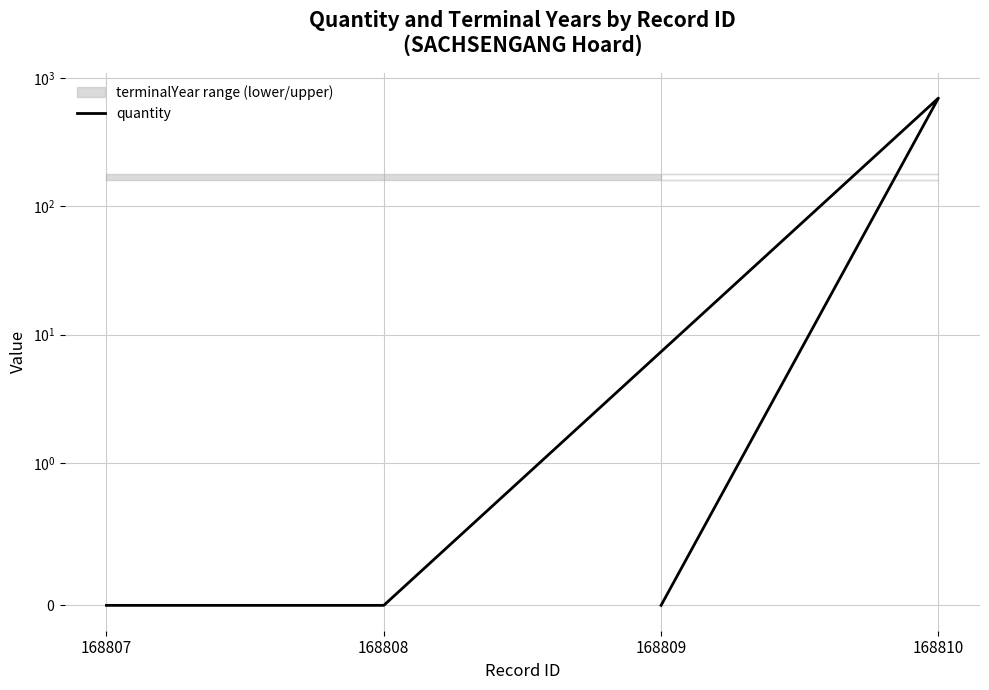

List the labels in order of value, smallest first.

168807, 168808, 168809, 168810